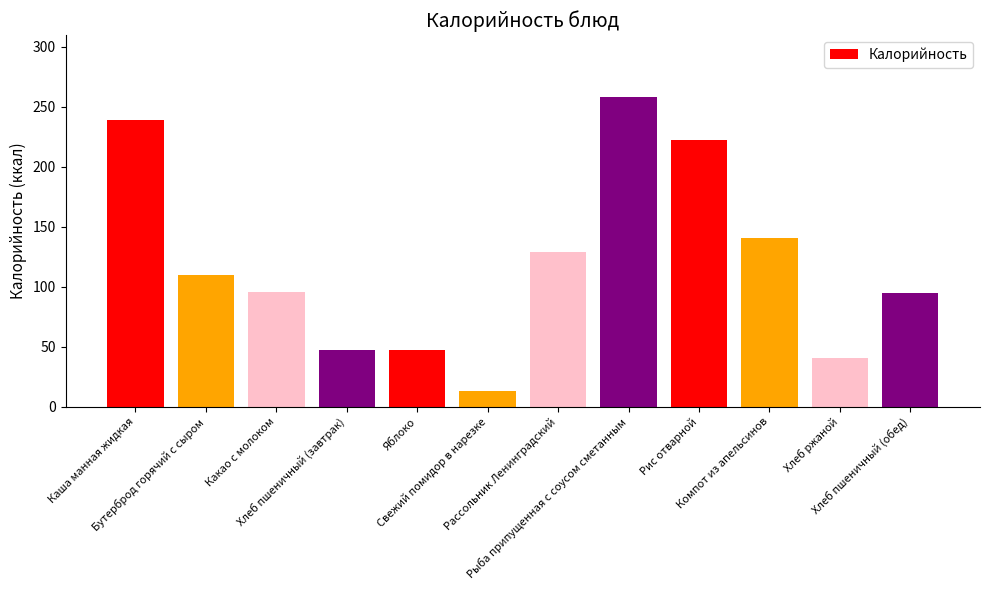

What is the minimum value shown in the chart?

12.8